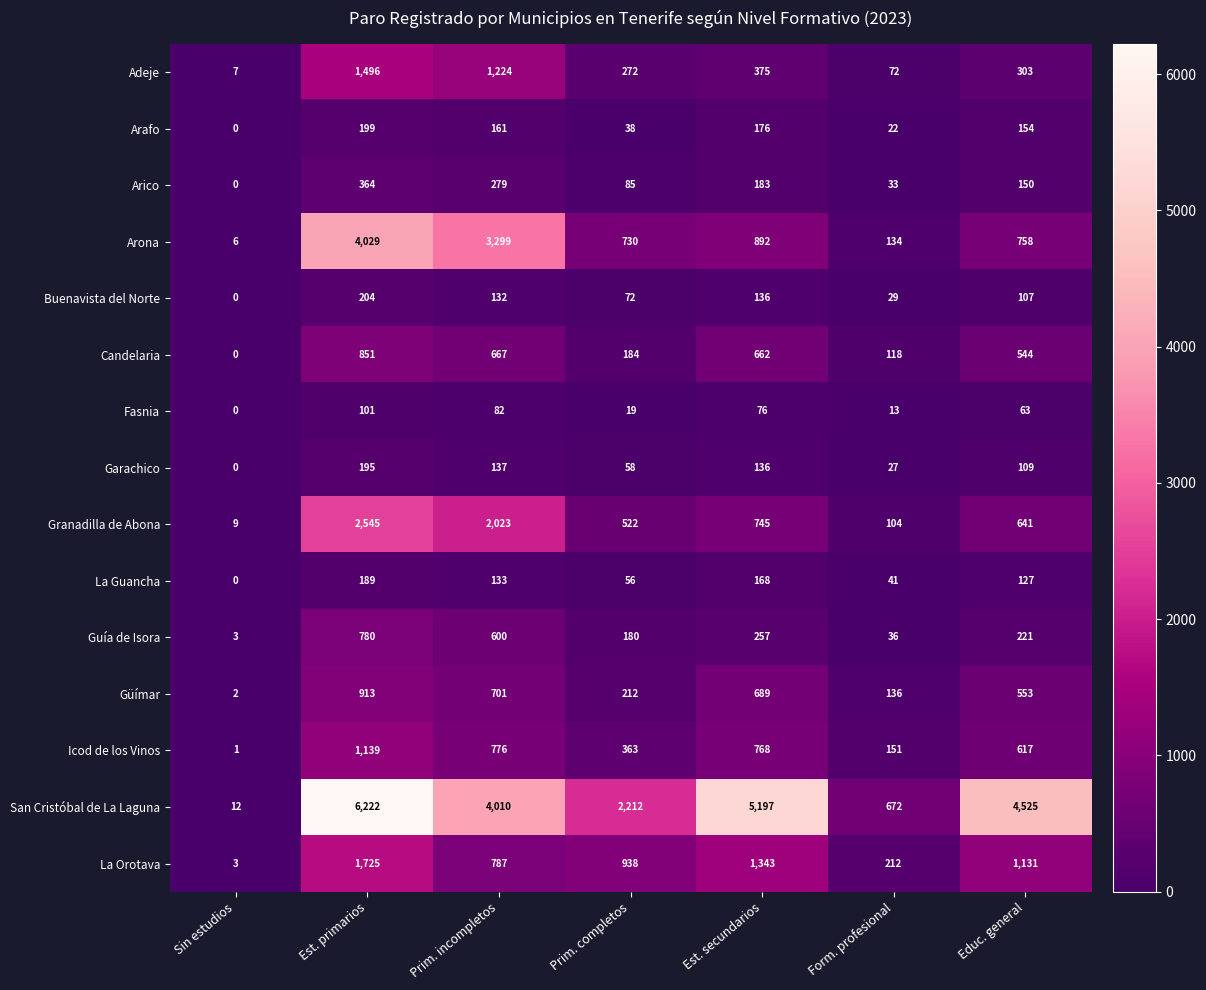

What is the spread (max minus min) of values at Sin estudios?

12